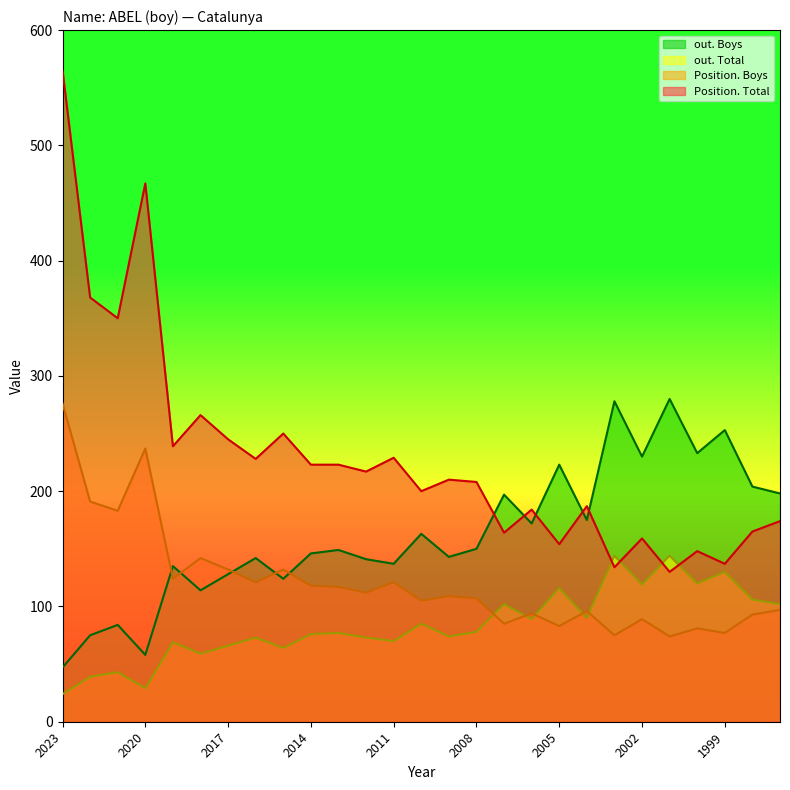

The value of Position. Boys at 2001 is 74. True or false?

True